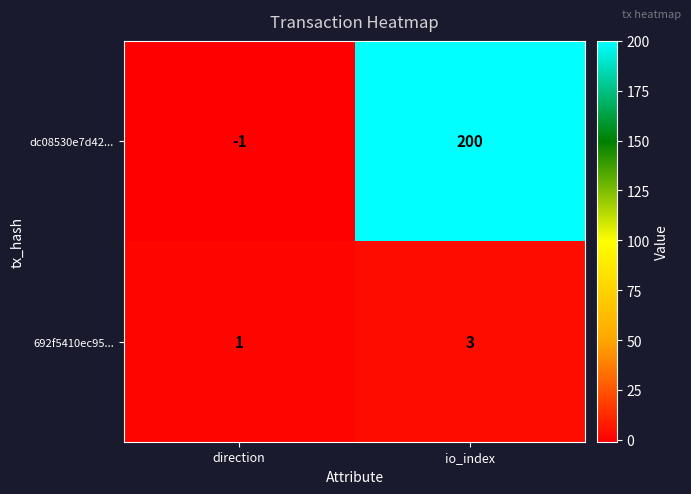

What is the average value of the dc08530e7d42... series?

100